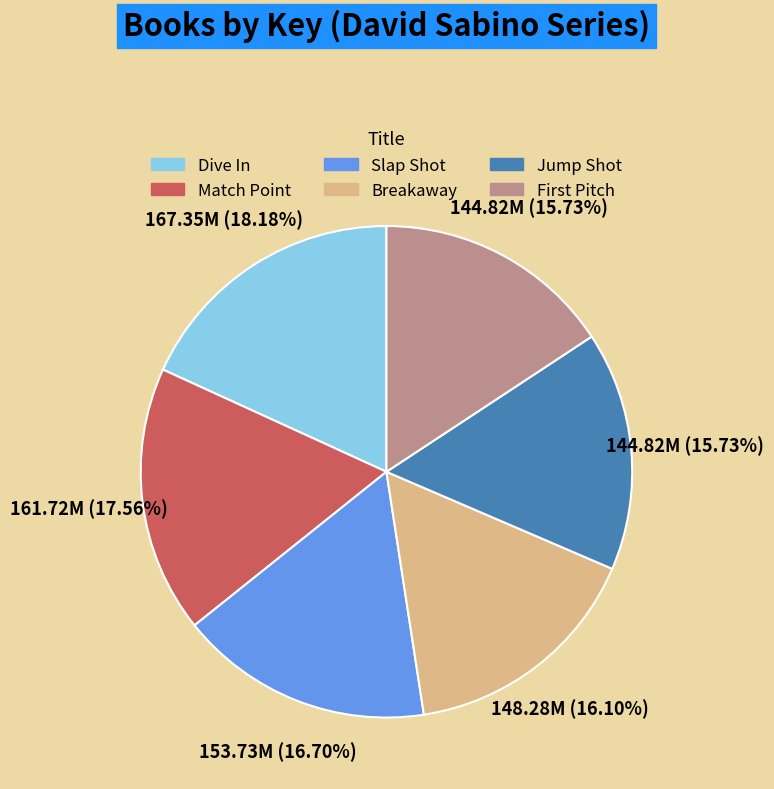

Does any single category account for the majority?

No